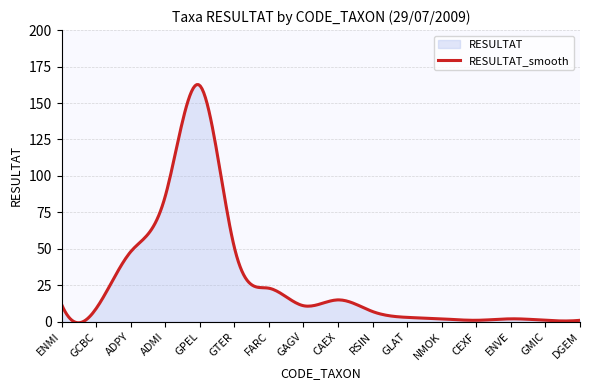

Reading left to right, transcribe all the data shown in this chart.

RESULTAT: ENMI=12	GCBC=9	ADPY=48	ADMI=86	GPEL=162	GTER=51	FARC=23	GAGV=11	CAEX=15	RSIN=7	GLAT=3	NMOK=2	CEXF=1	ENVE=2	GMIC=1	DGEM=1
RESULTAT_smooth: ENMI=12	GCBC=9	ADPY=48	ADMI=86	GPEL=162	GTER=51	FARC=23	GAGV=11	CAEX=15	RSIN=7	GLAT=3	NMOK=2	CEXF=1	ENVE=2	GMIC=1	DGEM=1